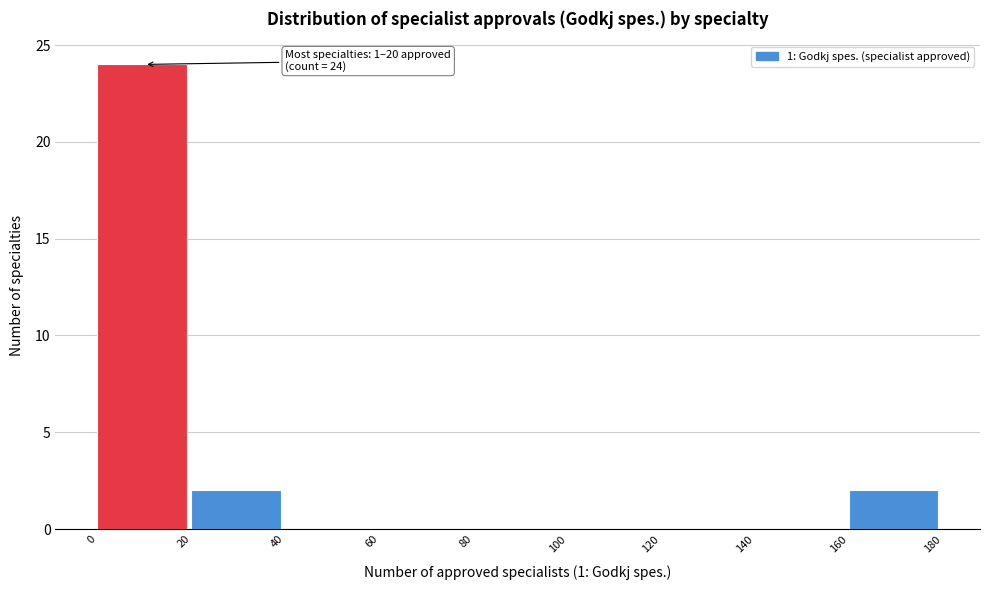

Which range on the x-axis has the tallest bar?

0 to 20